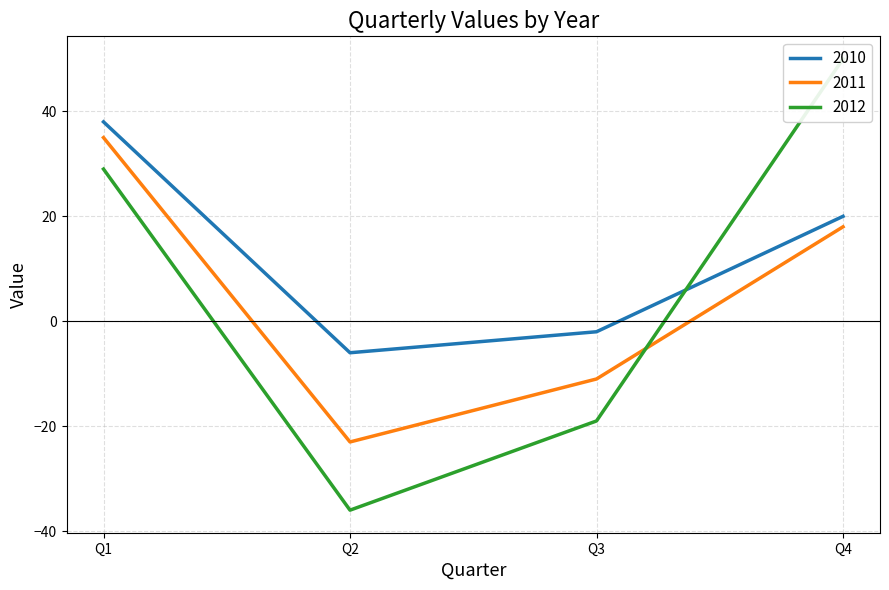

What is the value of the 2011 point at the 3rd from the left?

-11